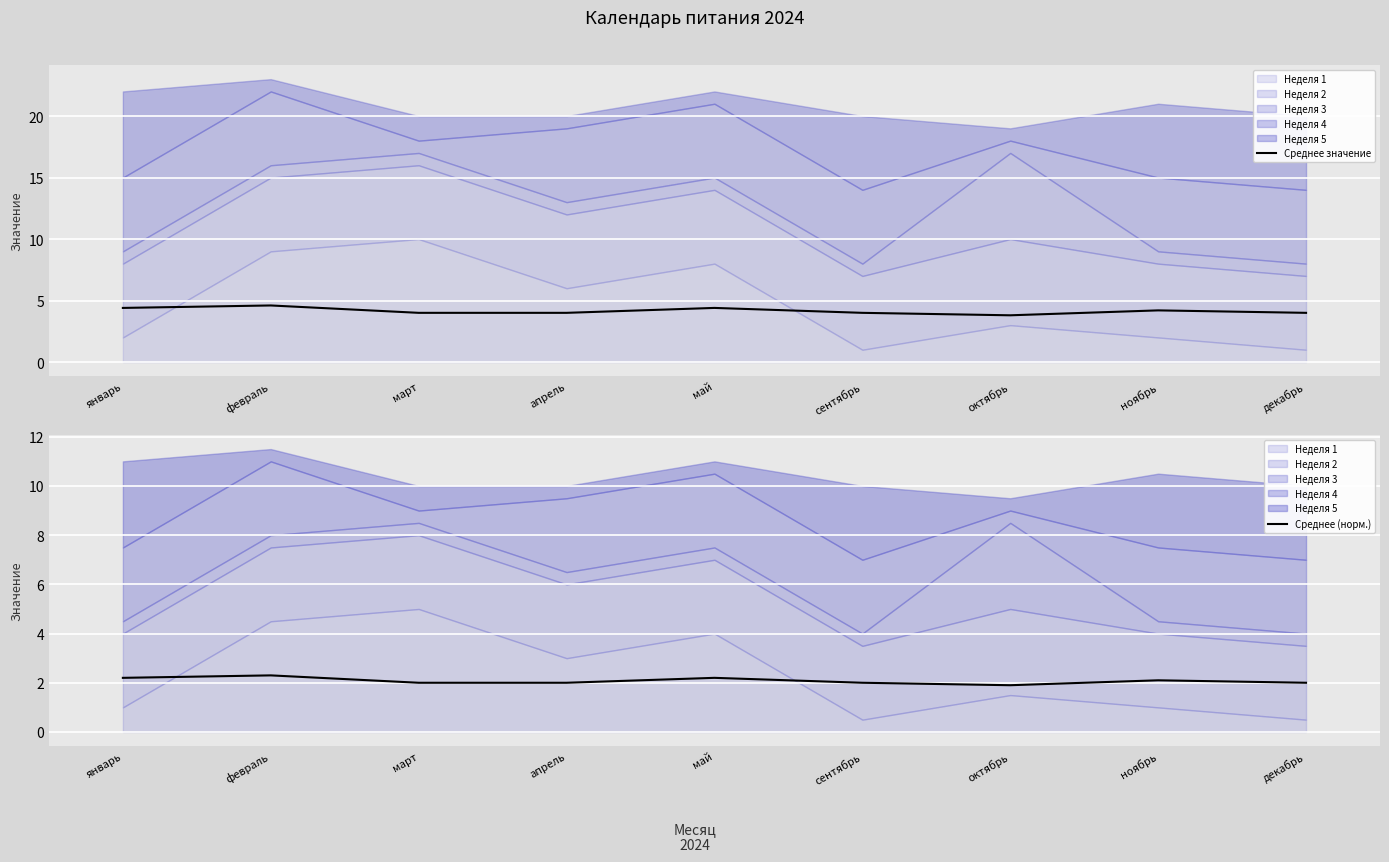

What is the label of the 4th point from the left?

апрель